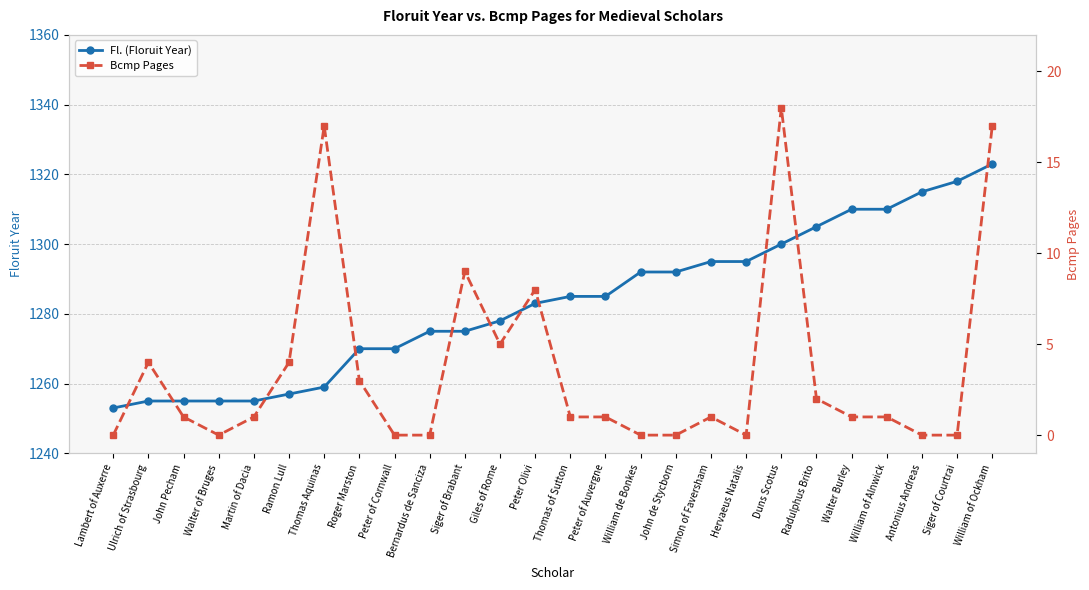

Where is the first local maximum for Bcmp Pages?

Ulrich of Strasbourg